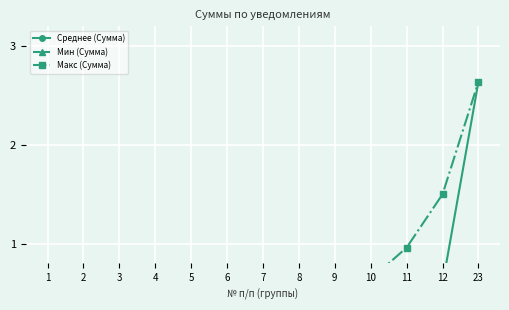

What is the maximum value shown in the chart?

2.6